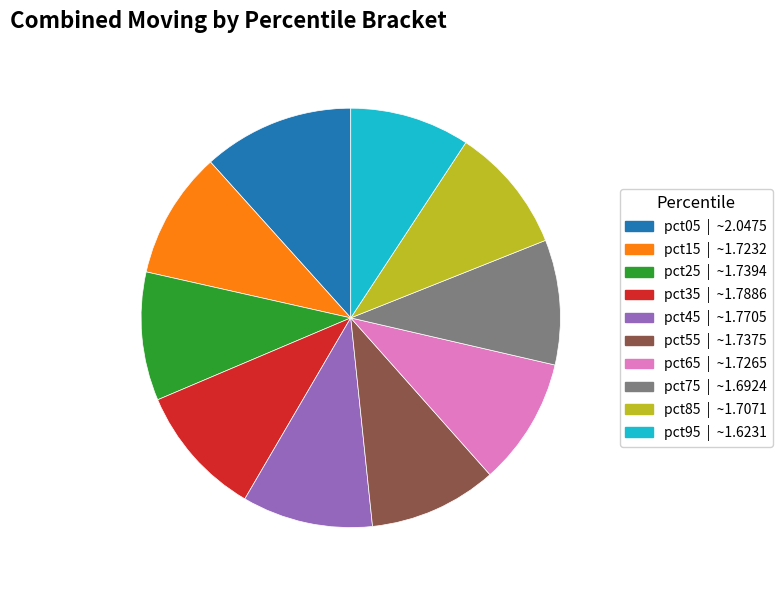

Combined, do pct85 | ~1.7071 and pct75 | ~1.6924 account for over 50%?

No